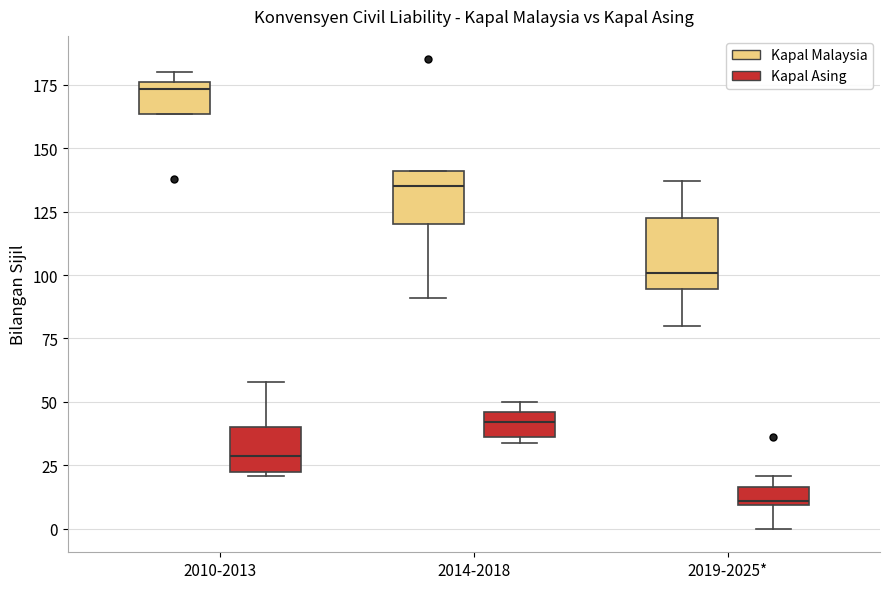

Comparing the boxes themselves (not the whiskers), which one is the tallest?

2019-2025* (Kapal Malaysia)